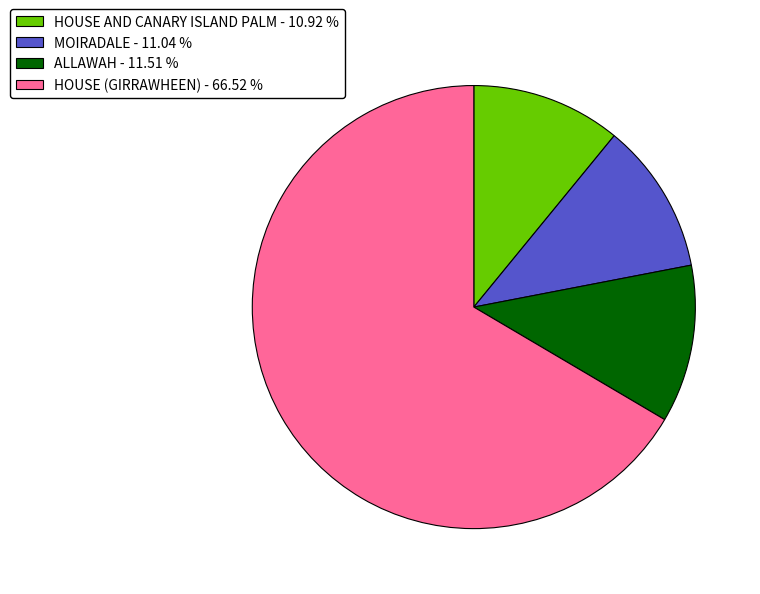

Is the sum of ALLAWAH - 11.51 % and HOUSE (GIRRAWHEEN) - 66.52 % greater than half?

Yes